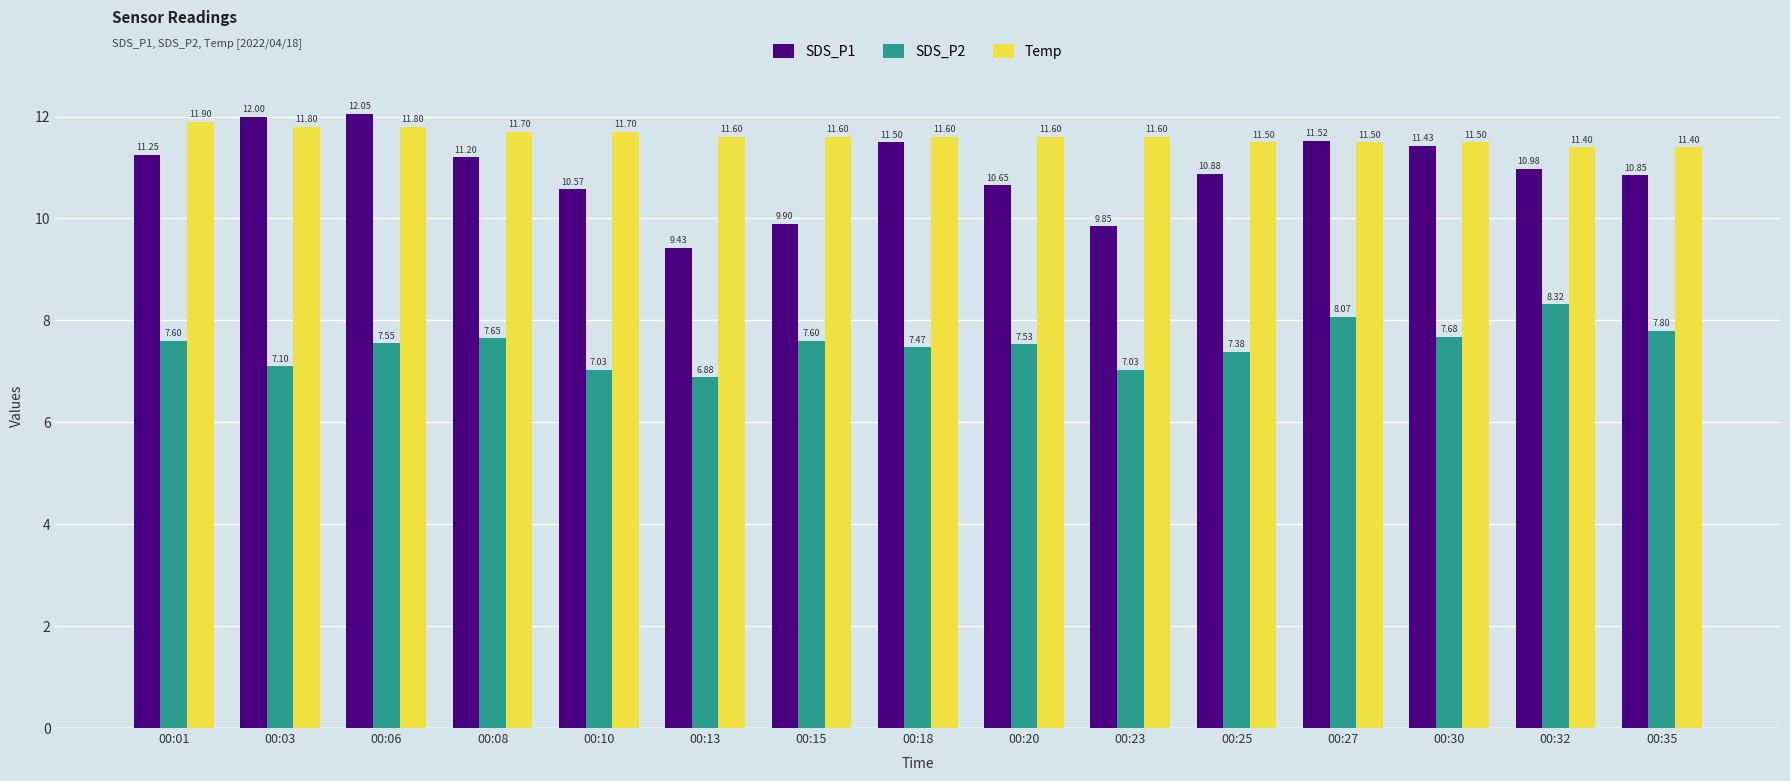

At how many categories does at least one series exceed 8?

15